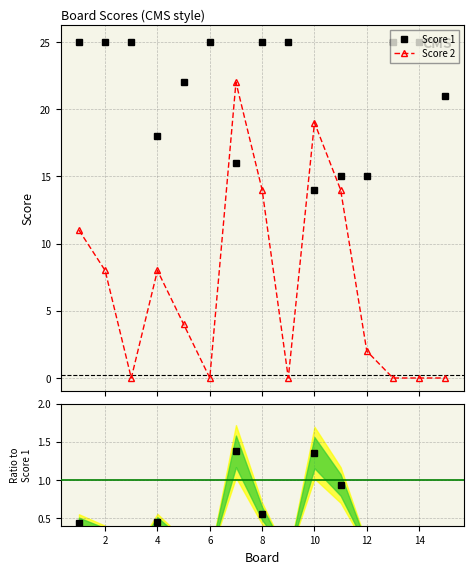

At which label does Score 1 reach its minimum?

10